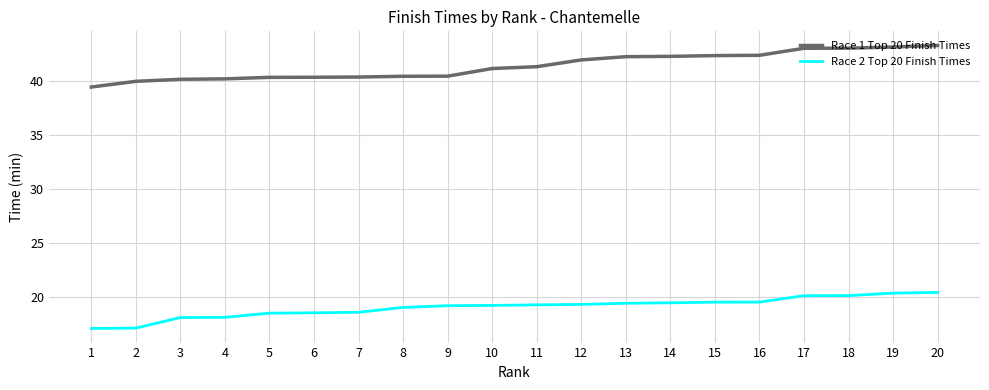

How many lines are shown in the chart?

2